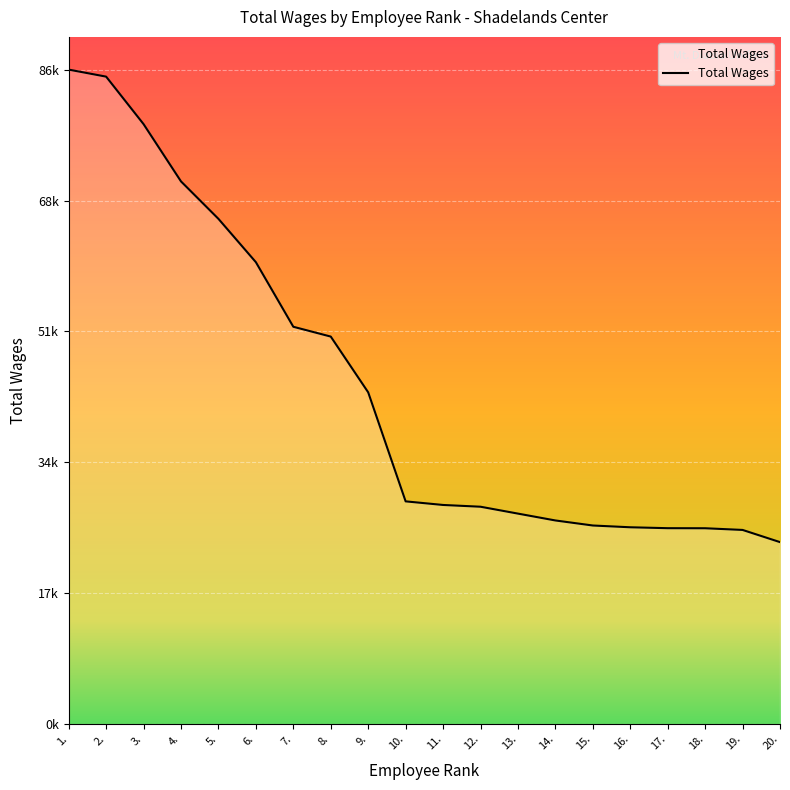

Does the chart display data point markers on the line(s)?

No